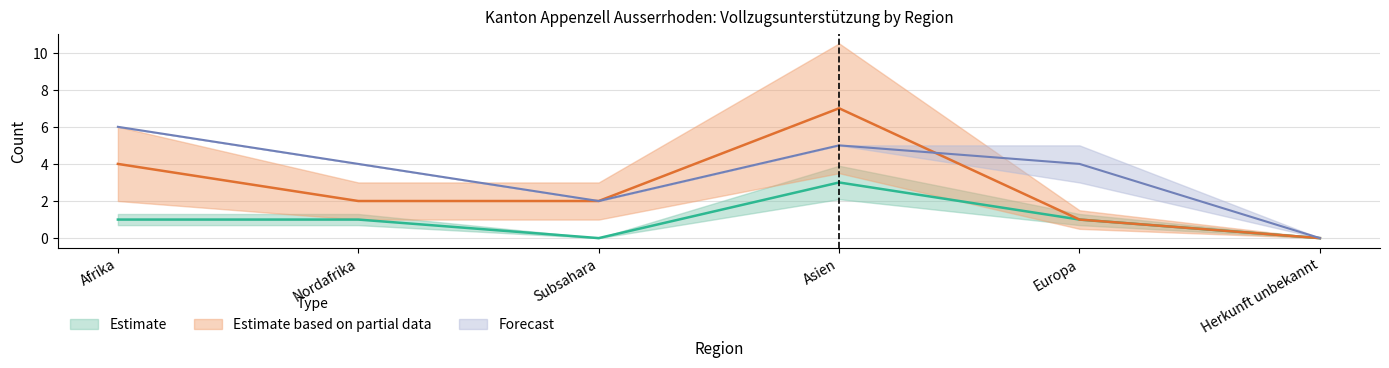

True or false: Papiere nicht beschafft and Eintritte Papier cross at least once.

False